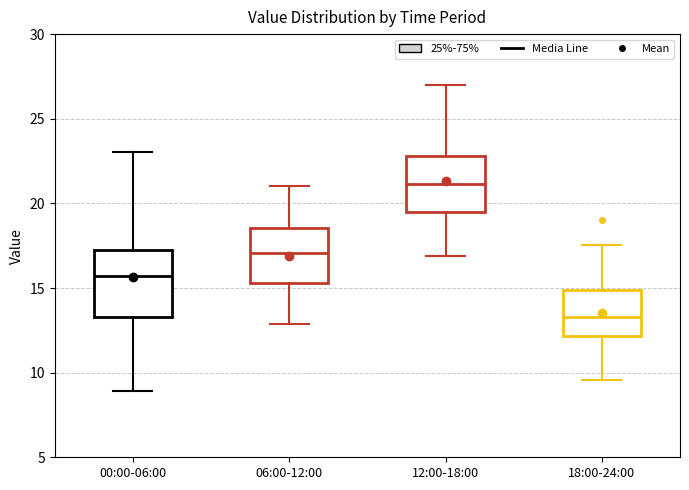

Which box has the highest median line?

12:00-18:00